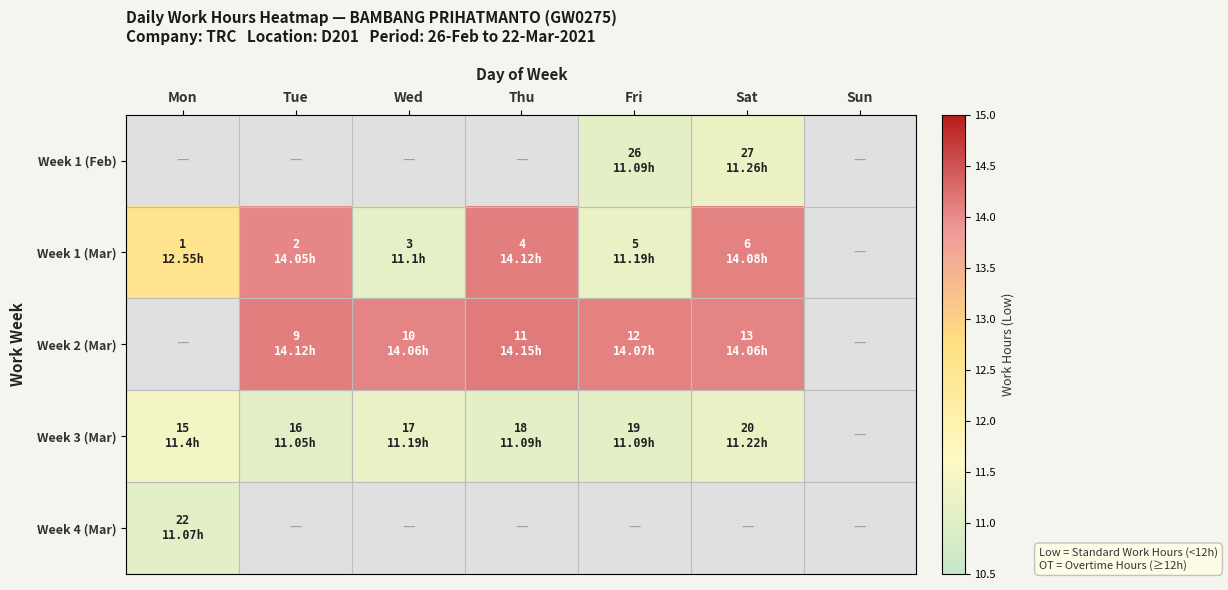

Which series has the largest range (max minus min)?

Week 1 (Mar)